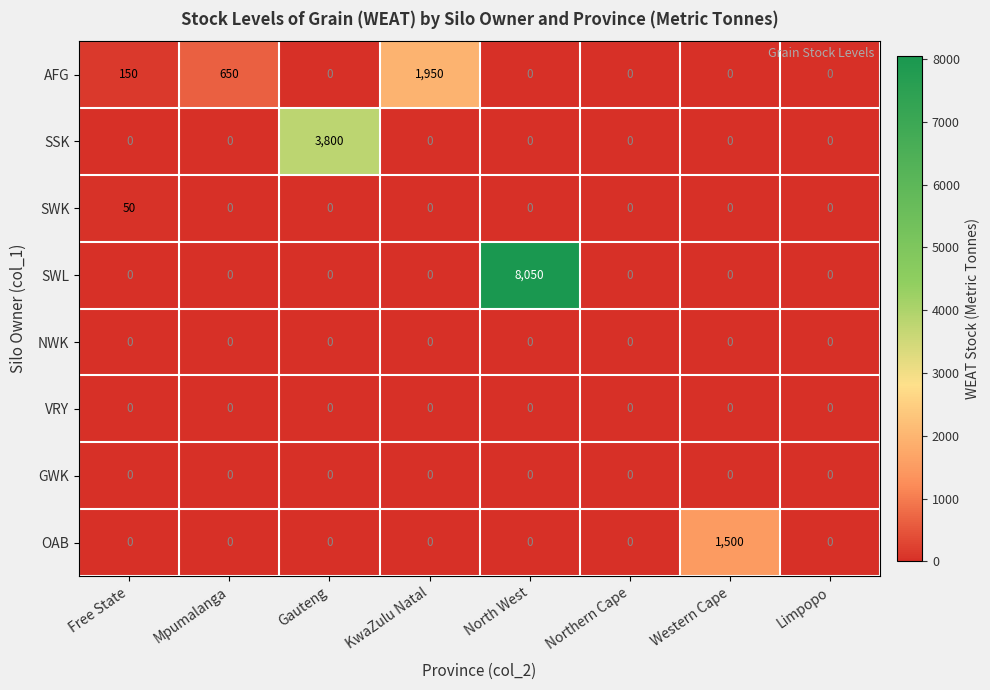

Which series has the widest spread of values?

SWL